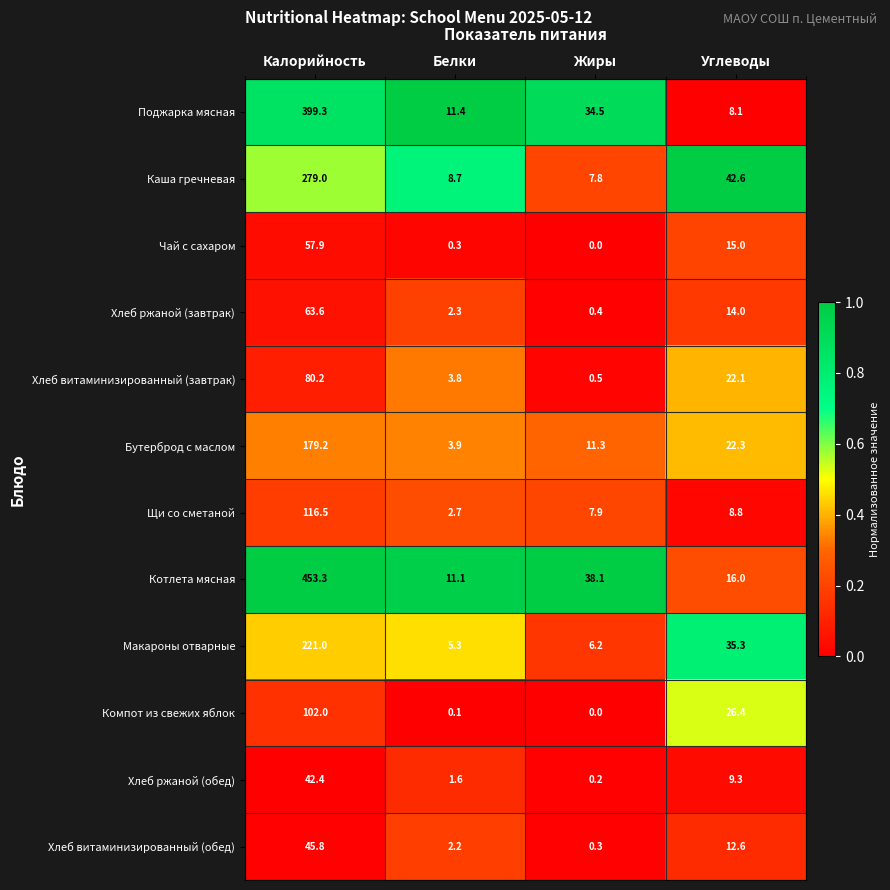

What is the spread (max minus min) of values at Калорийность?

410.9